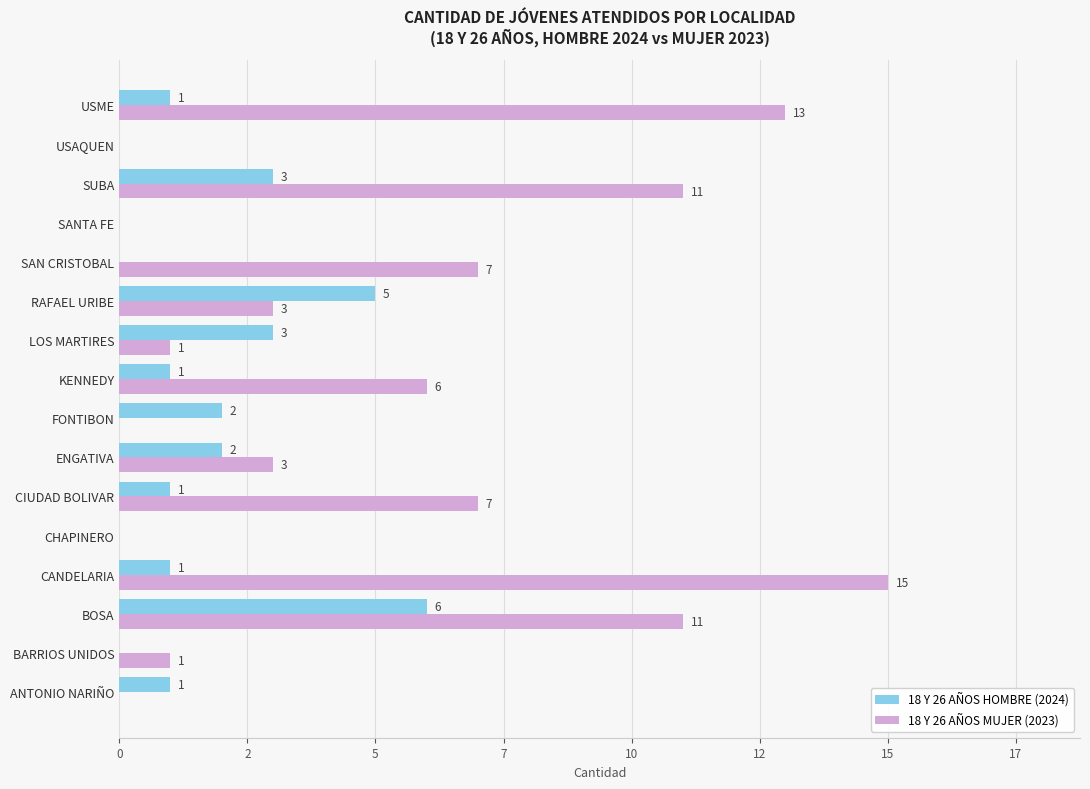

What are all the series names shown in the legend?

18 Y 26 AÑOS HOMBRE (2024), 18 Y 26 AÑOS MUJER (2023)